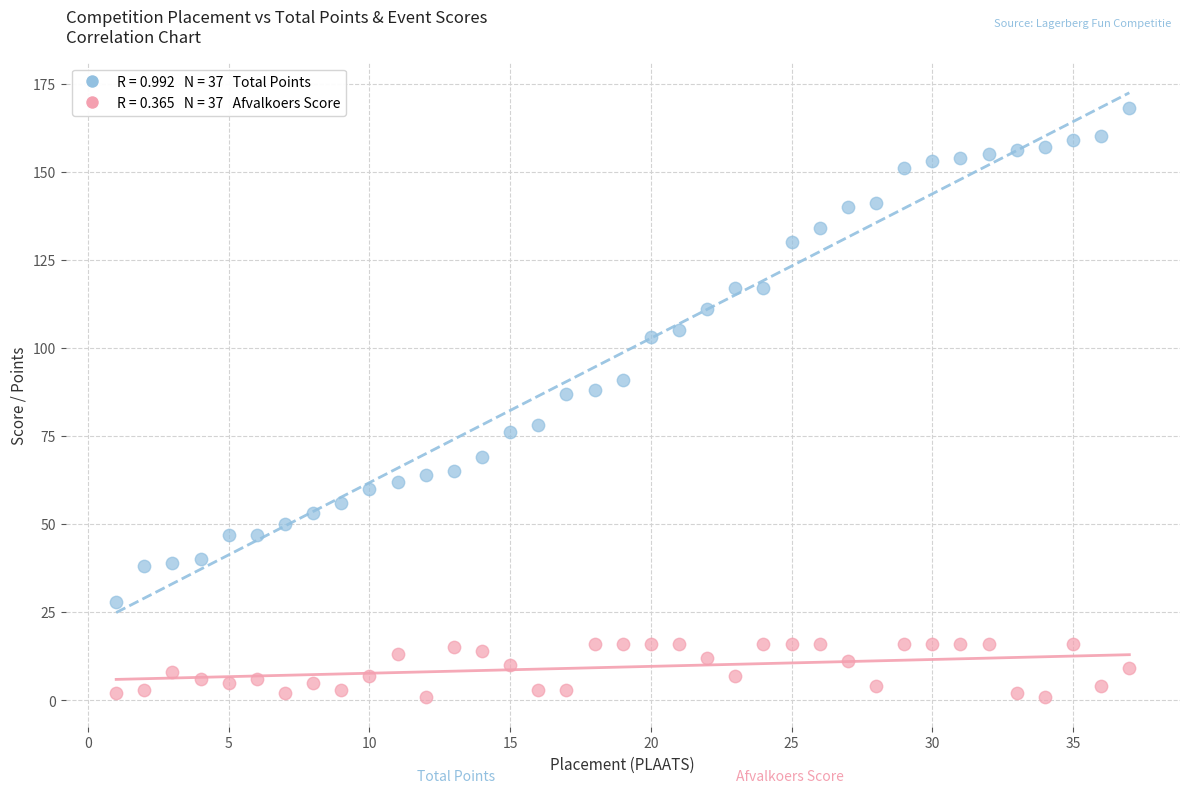

Across all data points, what is the range of X values (max minus min)?

36